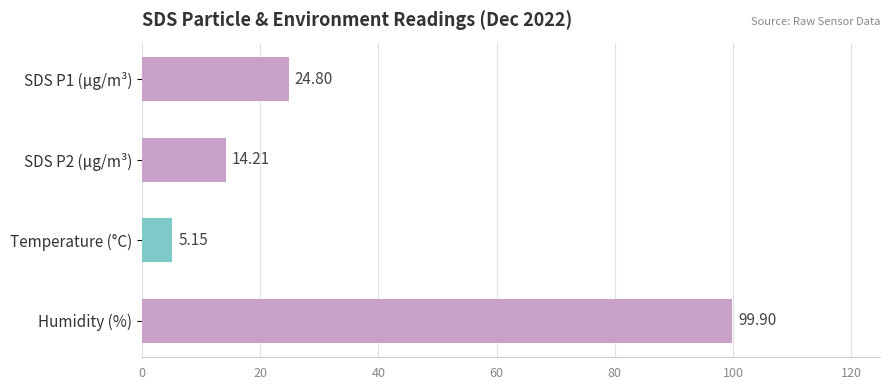

Rank the categories by value from lowest to highest.

Temperature (°C), SDS P2 (µg/m³), SDS P1 (µg/m³), Humidity (%)